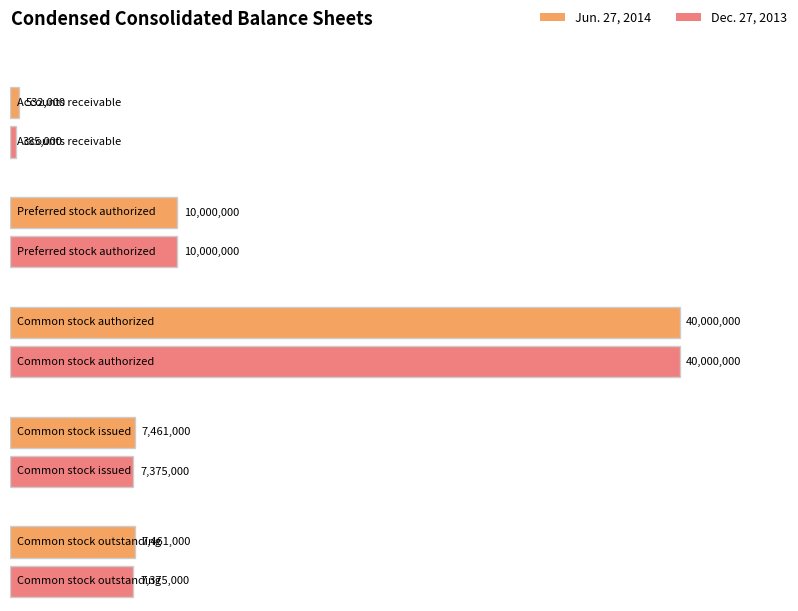

The Jun. 27, 2014 series shows 12066016 at Common stock outstanding. True or false?

False